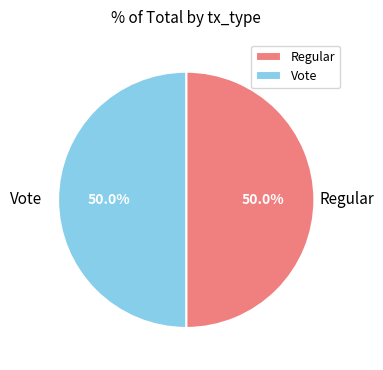

What is the ratio of the value at Vote to the value at Regular?

1.0